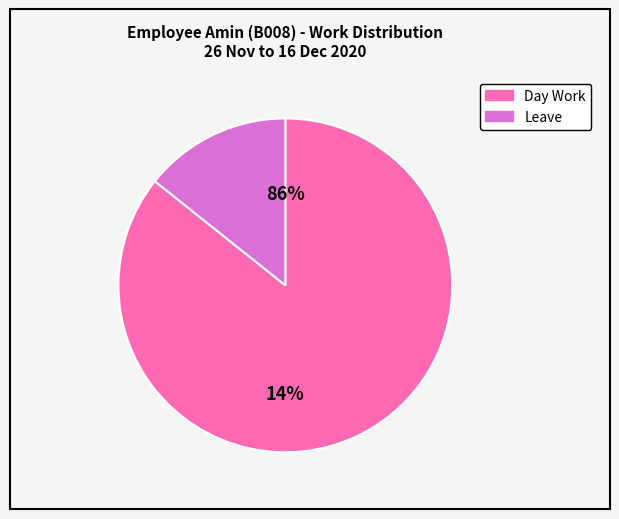

To the nearest percent, what is the average slice percentage?

50%